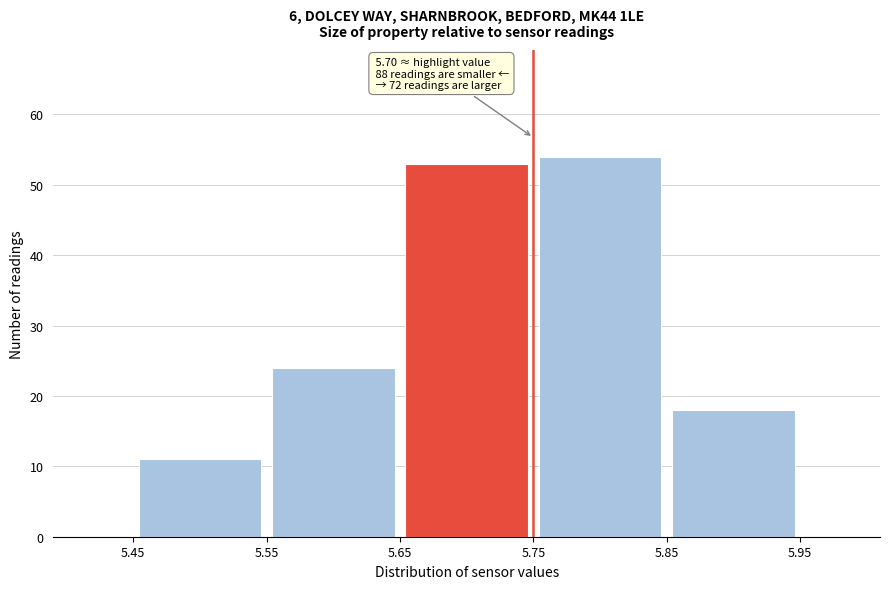

Which range on the x-axis has the tallest bar?

5.75 to 5.85